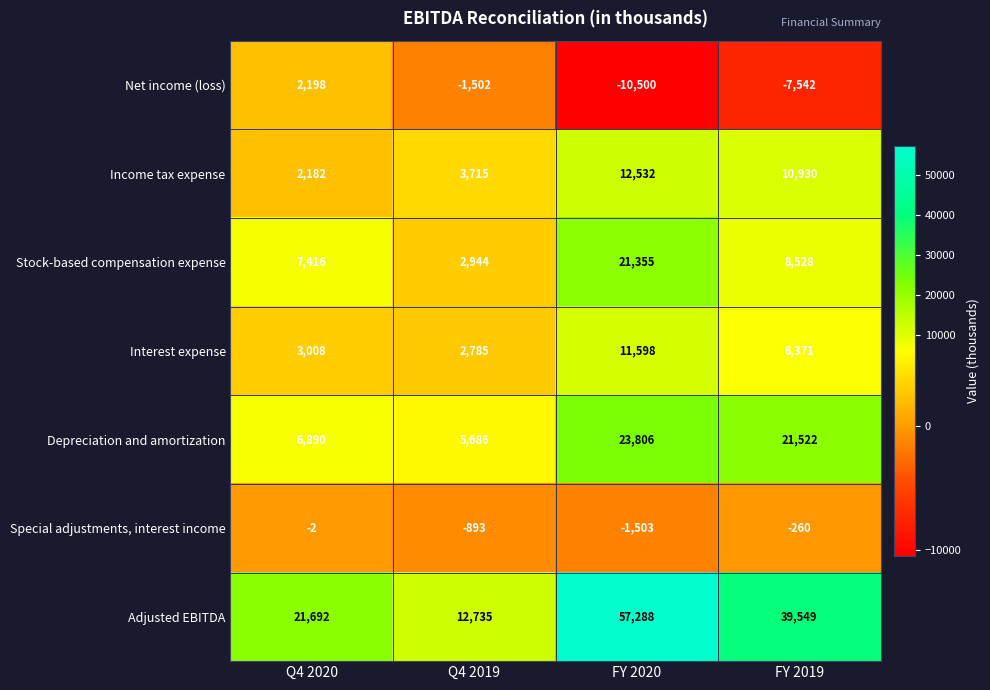

What is the minimum value for Special adjustments, interest income?

-1503